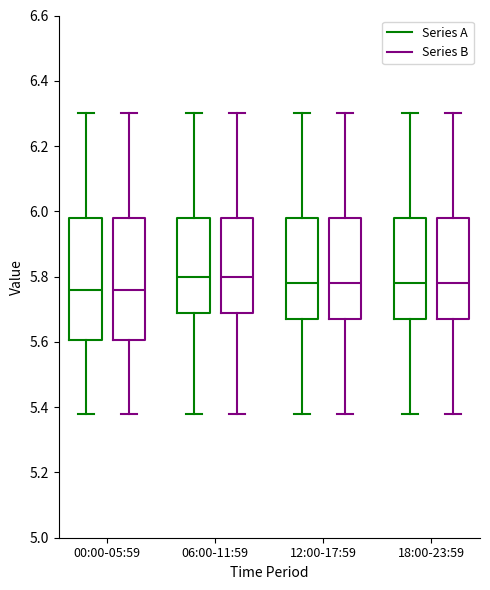

Reading left to right, read every box against the y-axis: the position of its median line, the range the box covers, and the ends of its whiskers. The values are not printed on the chart, so give them approximately, as read against the axis.

00:00-05:59 (Series A): median 5.76, box 5.60 to 5.98, whiskers 5.38 to 6.30
00:00-05:59 (Series B): median 5.76, box 5.60 to 5.98, whiskers 5.38 to 6.30
06:00-11:59 (Series A): median 5.80, box 5.70 to 5.98, whiskers 5.38 to 6.30
06:00-11:59 (Series B): median 5.80, box 5.70 to 5.98, whiskers 5.38 to 6.30
12:00-17:59 (Series A): median 5.78, box 5.68 to 5.98, whiskers 5.38 to 6.30
12:00-17:59 (Series B): median 5.78, box 5.68 to 5.98, whiskers 5.38 to 6.30
18:00-23:59 (Series A): median 5.78, box 5.68 to 5.98, whiskers 5.38 to 6.30
18:00-23:59 (Series B): median 5.78, box 5.68 to 5.98, whiskers 5.38 to 6.30